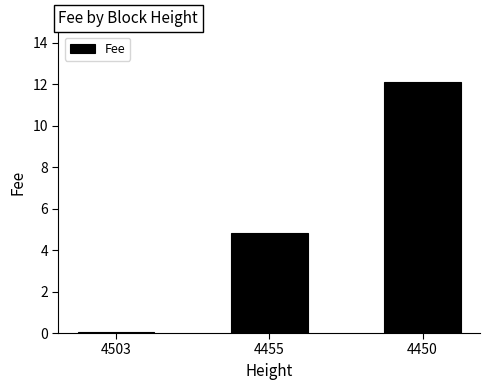

True or false: the data shows 3.9 at 4450.

False